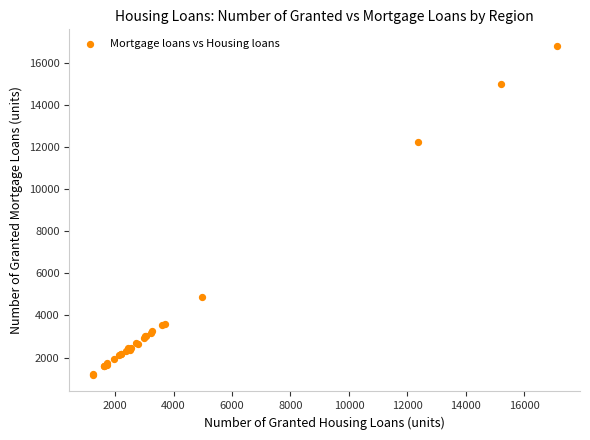

What Y value in the scatter plot is closest to 8997?

12227